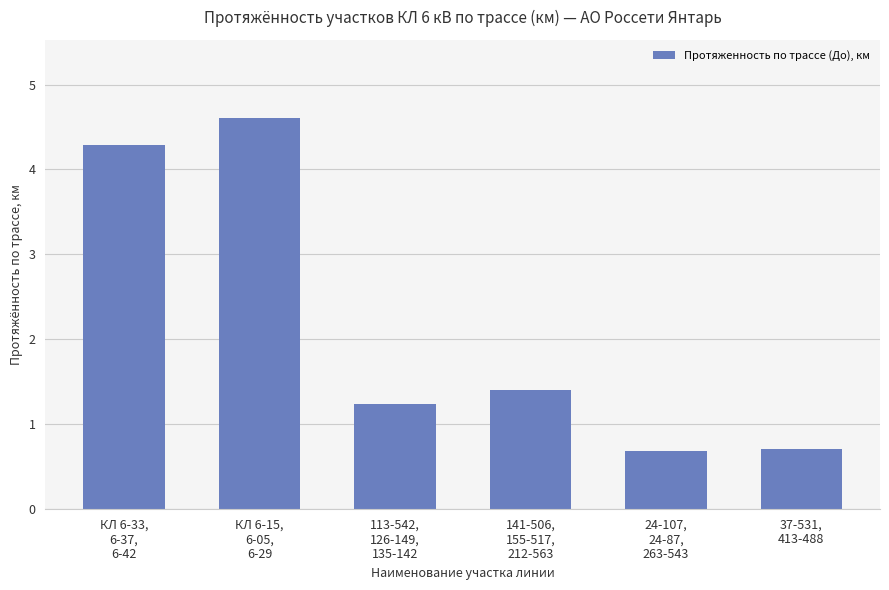

What is the smallest value displayed?

0.7